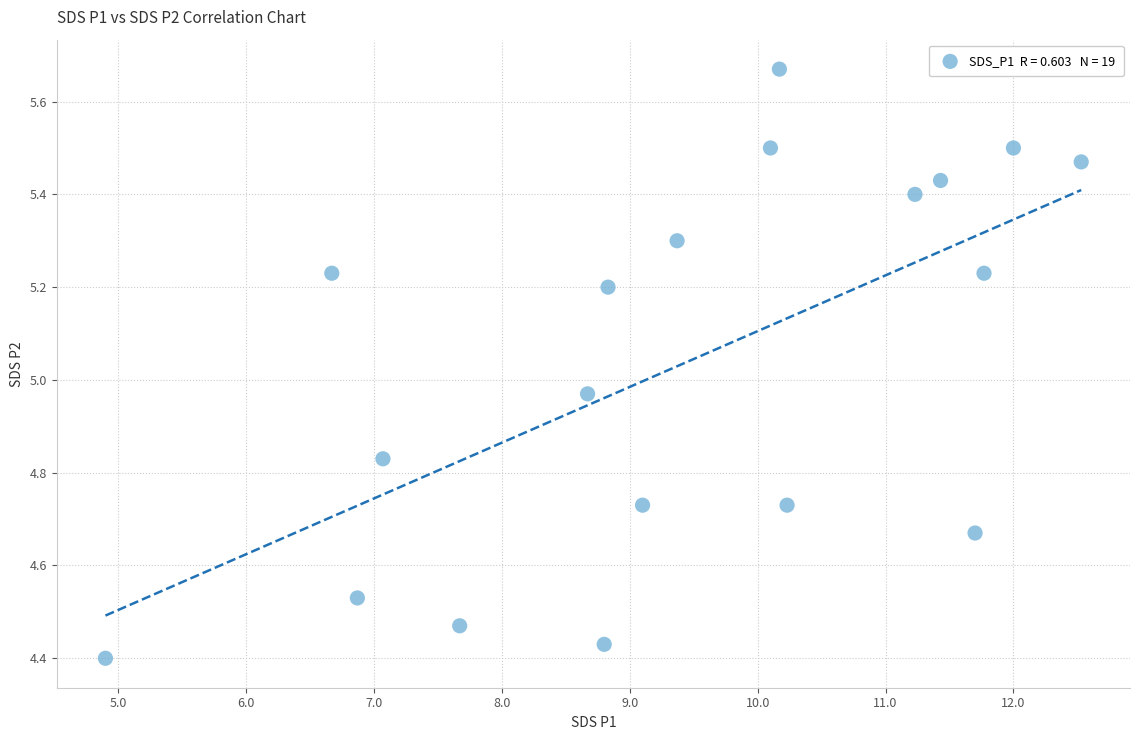

What is the range of Y values (max minus min)?

1.3